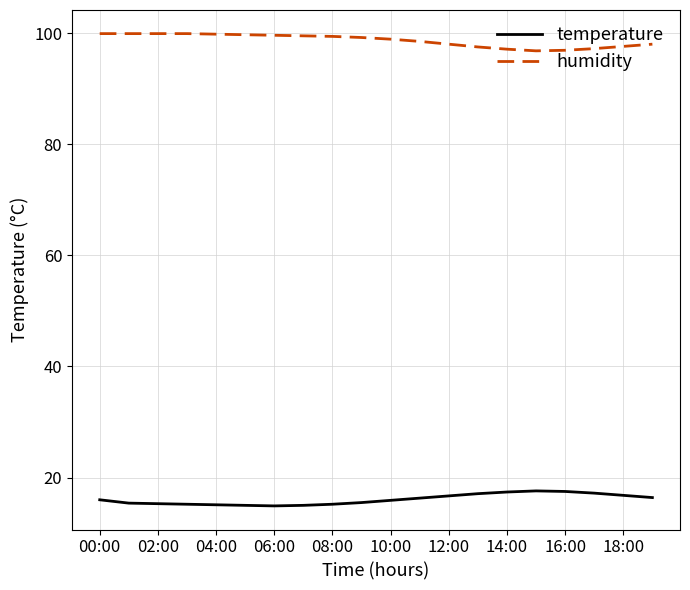

What is the minimum value for humidity?

96.8